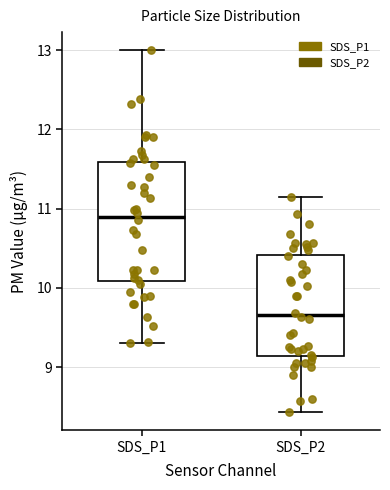

Reading left to right, read every box against the y-axis: the position of its median line, the range the box covers, and the ends of its whiskers. The values are not printed on the chart, so give them approximately, as read against the axis.

SDS_P1: median 10.9, box 10.1 to 11.6, whiskers 9.3 to 13.0
SDS_P2: median 9.7, box 9.1 to 10.4, whiskers 8.4 to 11.2